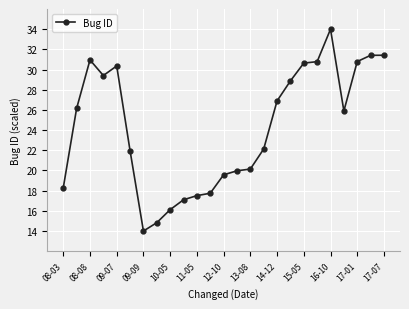

What is the sum of all values?

606.9